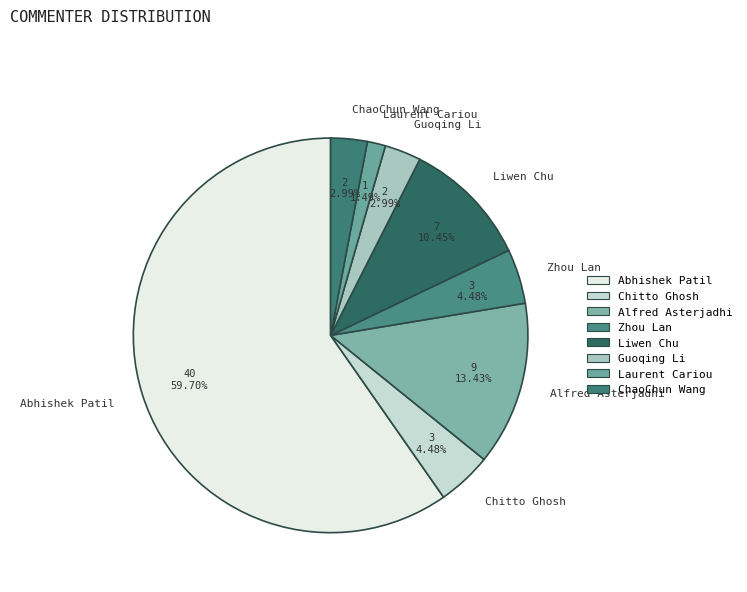

What is the total percentage of Laurent Cariou and Alfred Asterjadhi?

14.9%